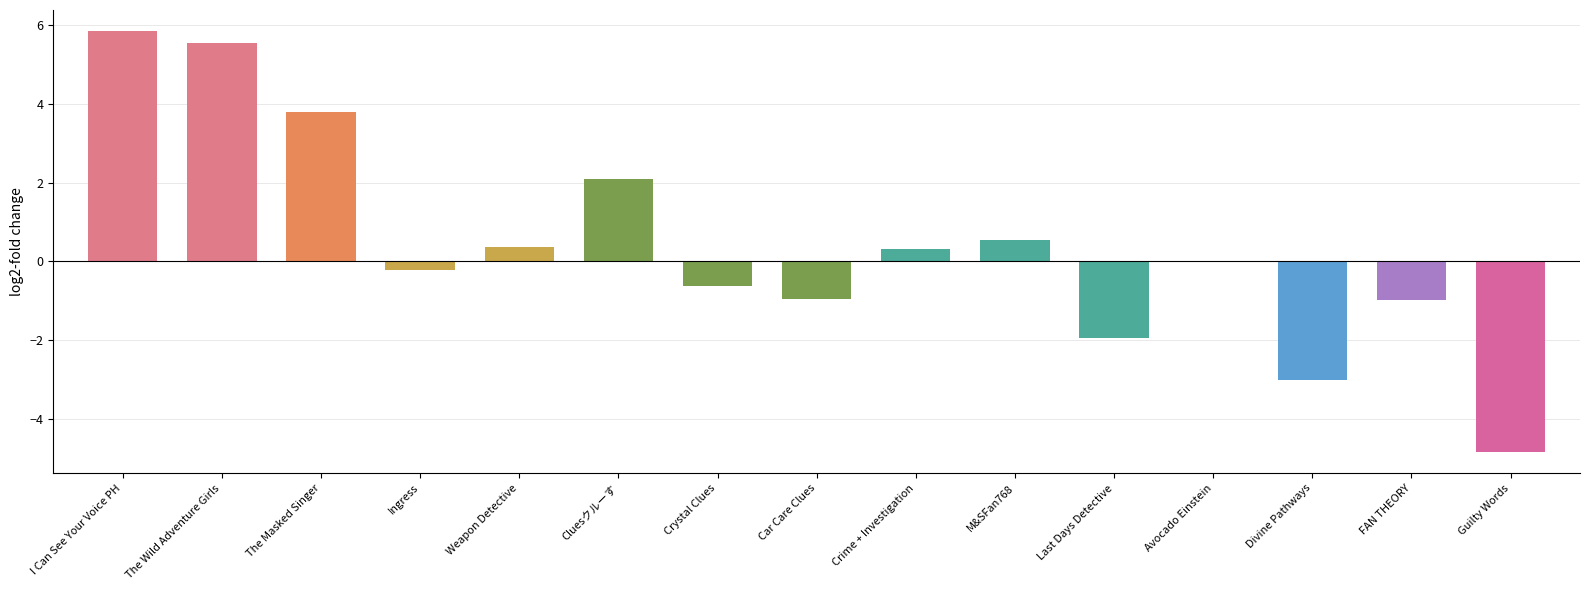

Between M&SFan768 and Guilty Words, which is larger?

M&SFan768